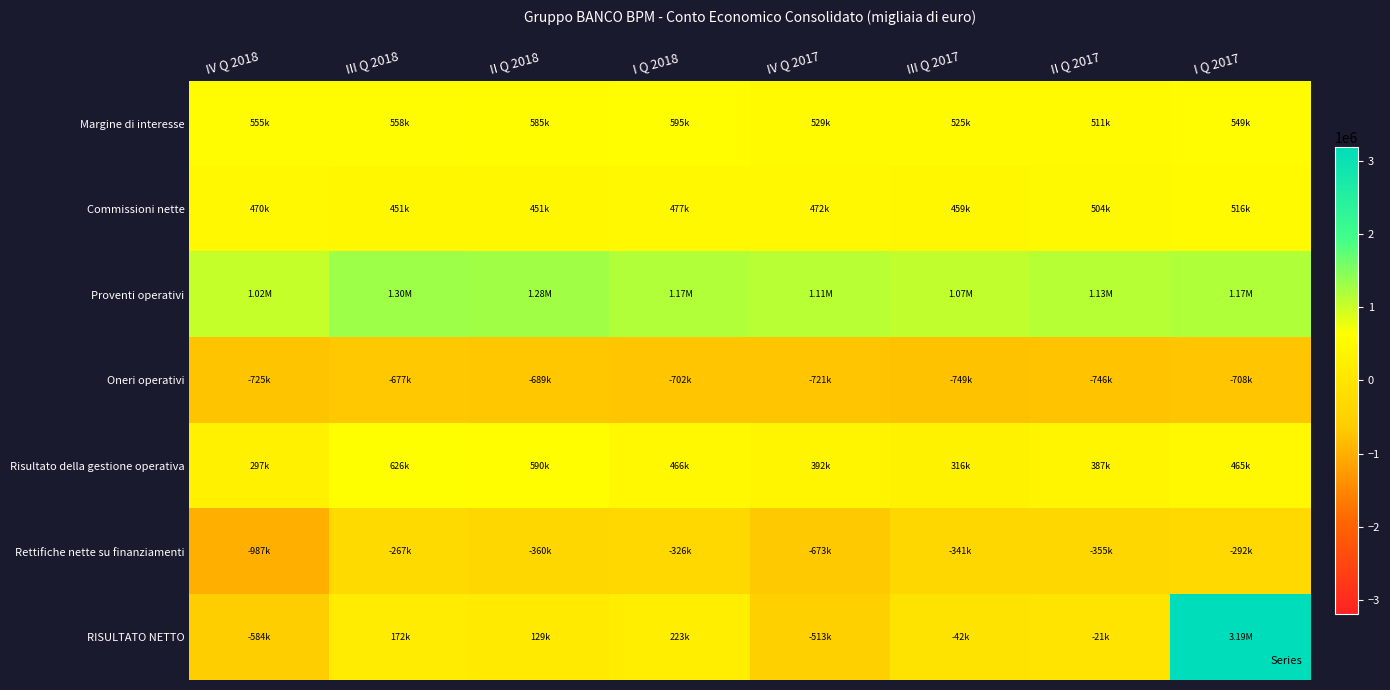

At which category is the sum across all series the highest?

I Q 2017